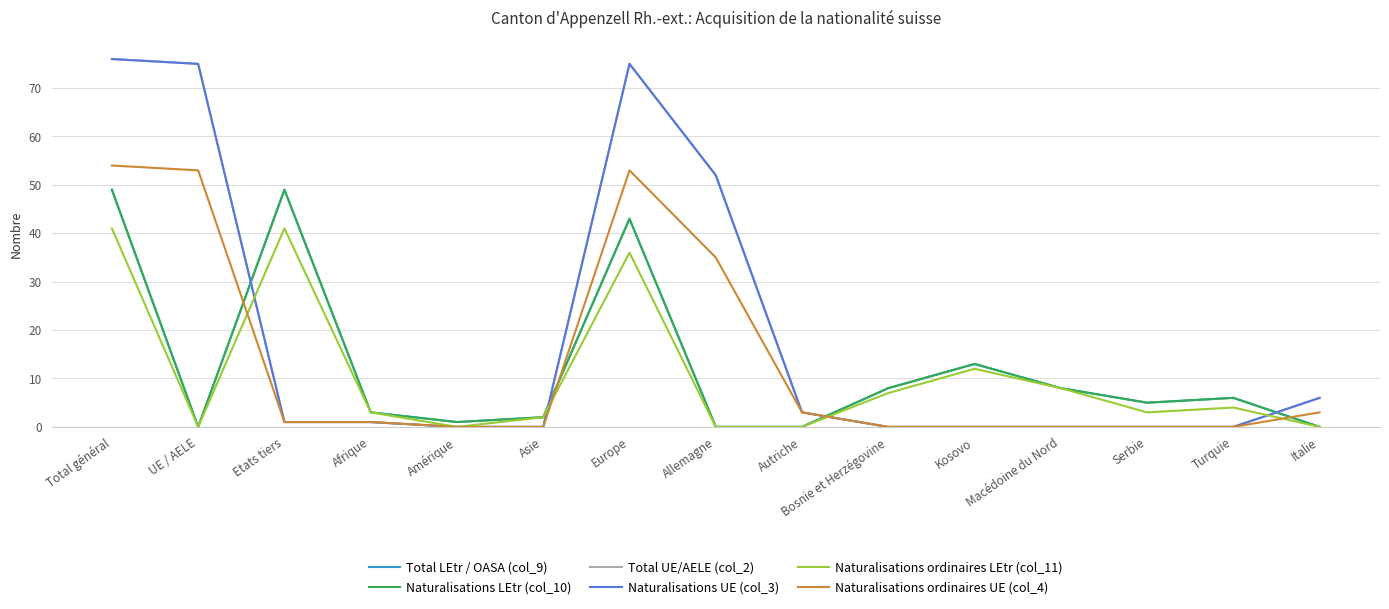

Is this an area chart (filled region under the line)?

No